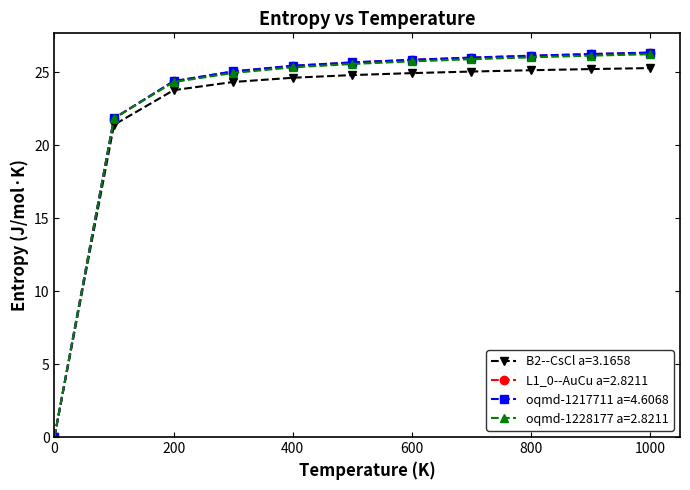

At how many categories does at least one series exceed 2?

10